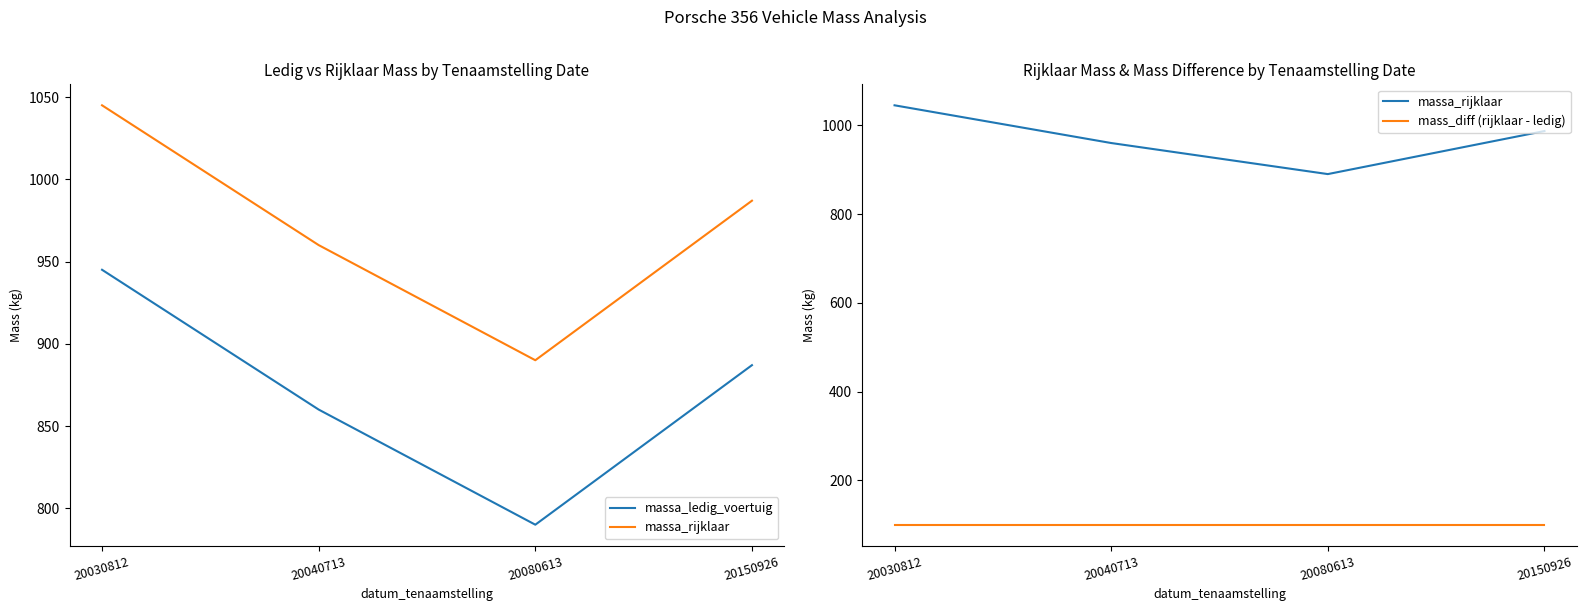

Is it true that massa_ledig_voertuig equals 790 at 20080613?

True